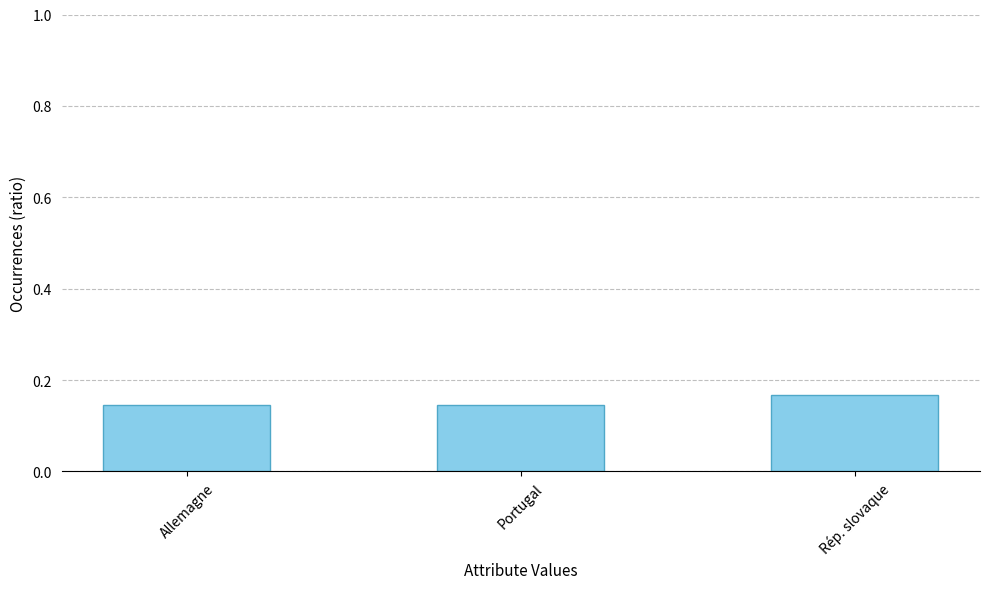

Count the values in the range 0 to 1.

3